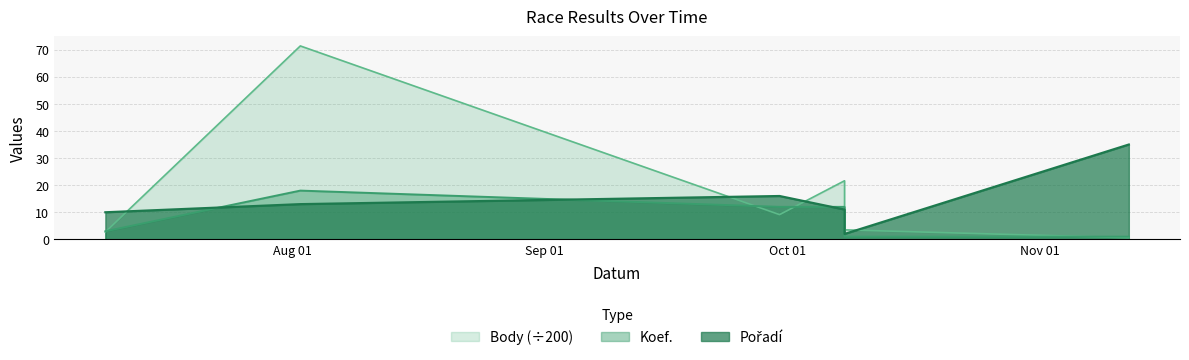

Read the Body value at 2022-08-02.

71.4